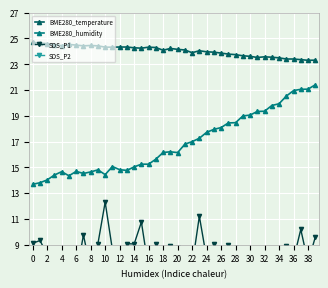

What is the sum of all SDS_P1 values?

337.3